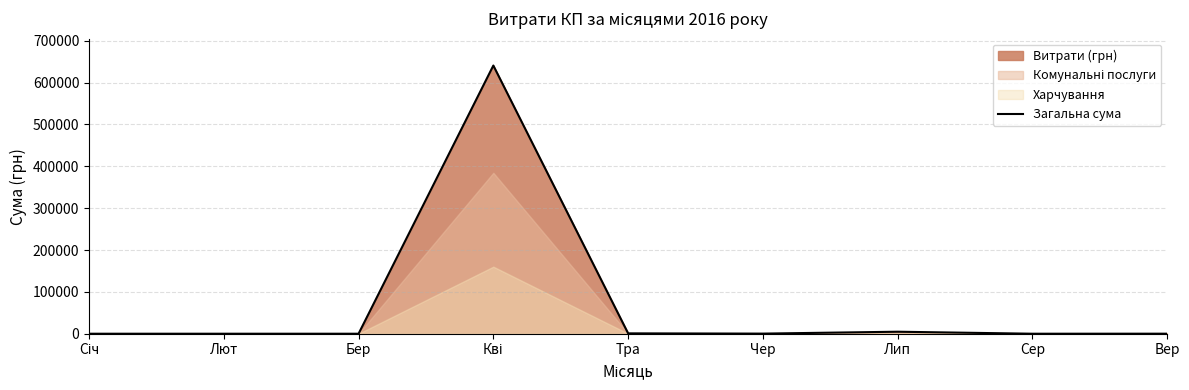

The chart shows a value of -251935.5 at Лют. True or false?

False